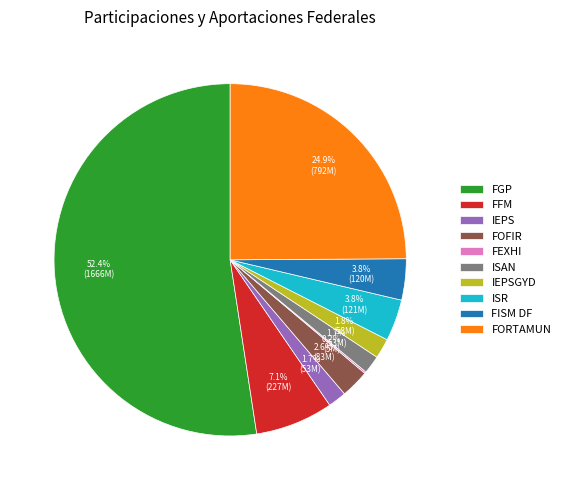

What is the majority slice?

FGP